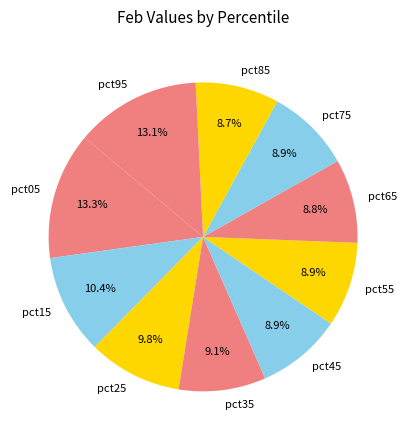

The pct95 slice represents 13% of the pie. True or false?

True